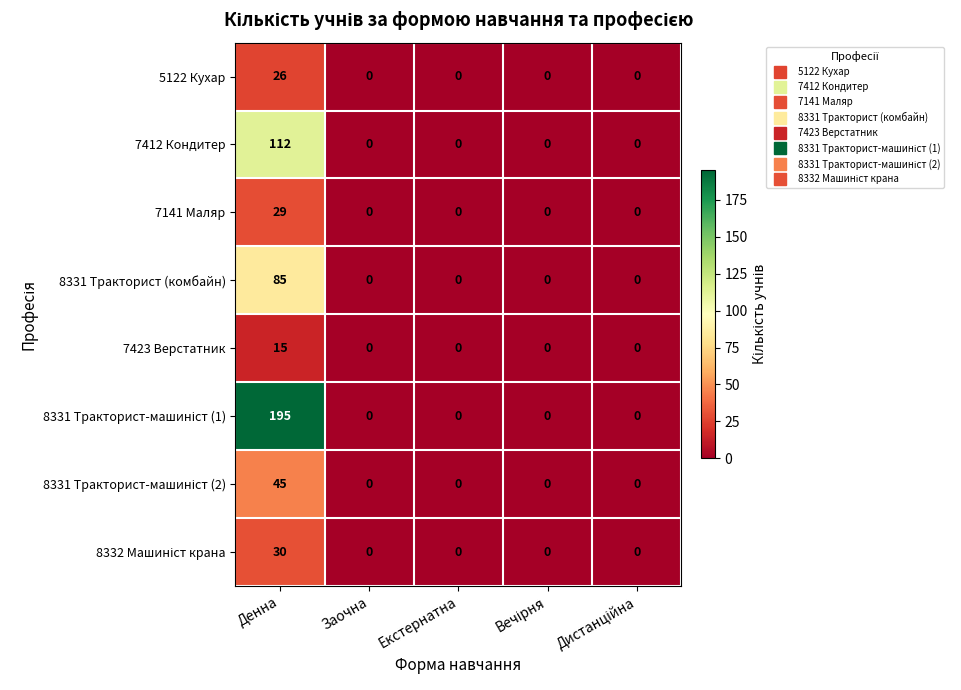

At which category is the sum across all series the highest?

Денна